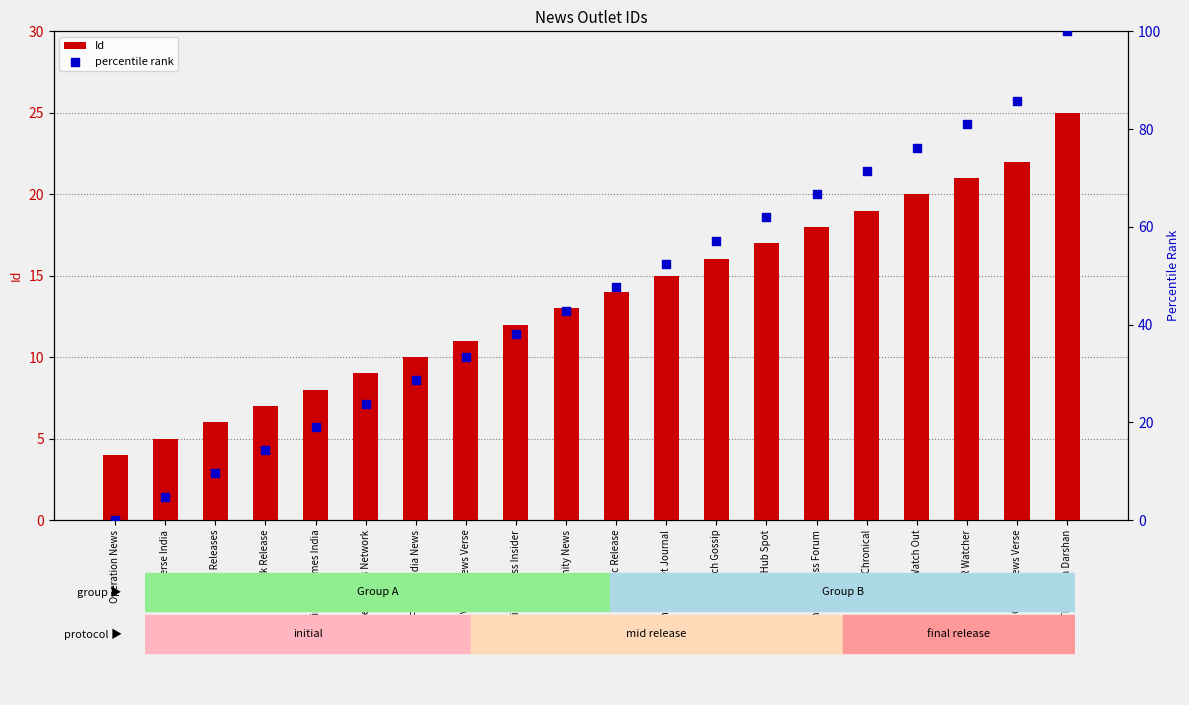

What is the total value across all series at Economic Release?

61.6